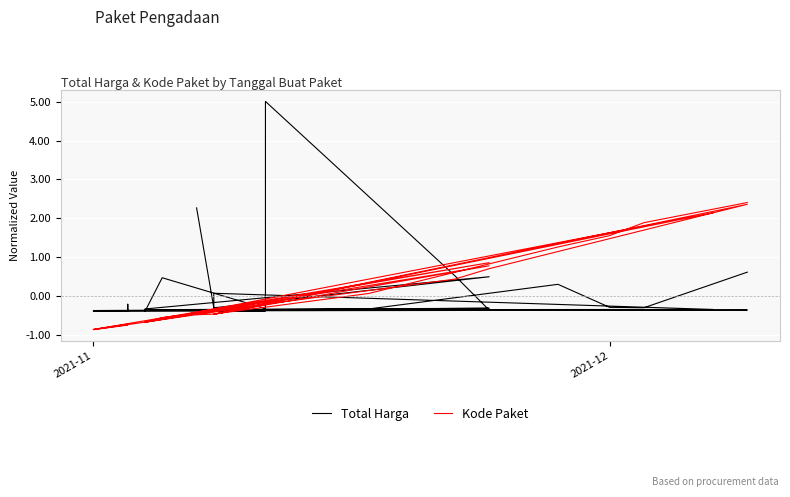

The Kode Paket series shows -1.3 at 16. True or false?

False